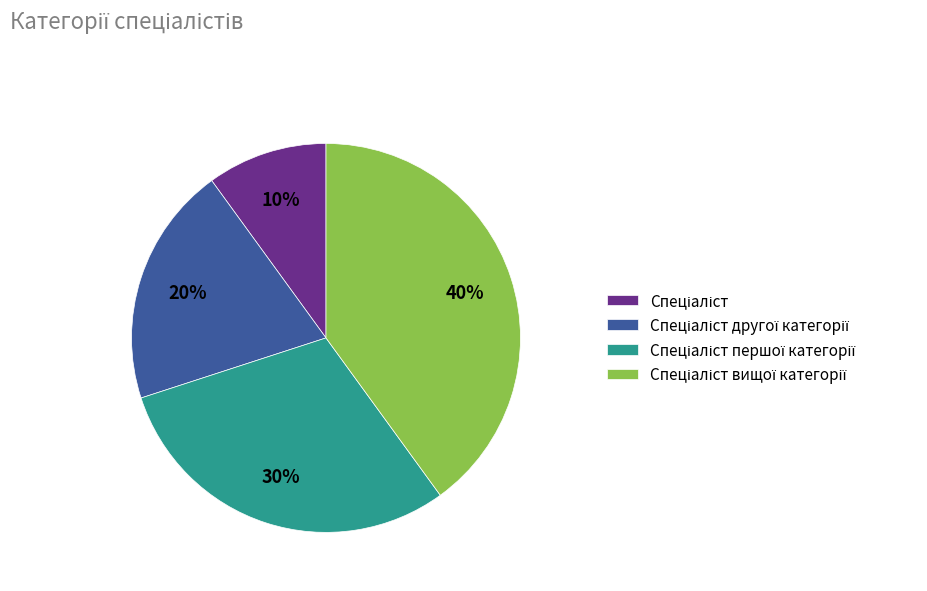

To the nearest percent, what is the difference between the largest and smallest slice percentages?

30%